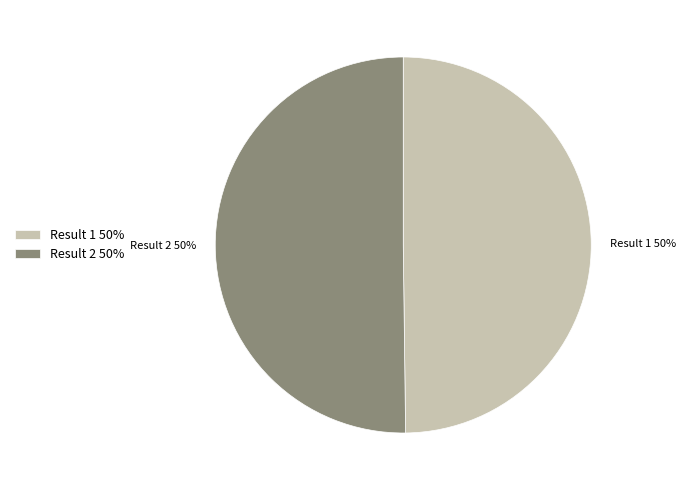

What is the ratio of the value at Result 2 50% to the value at Result 1 50%?

1.0